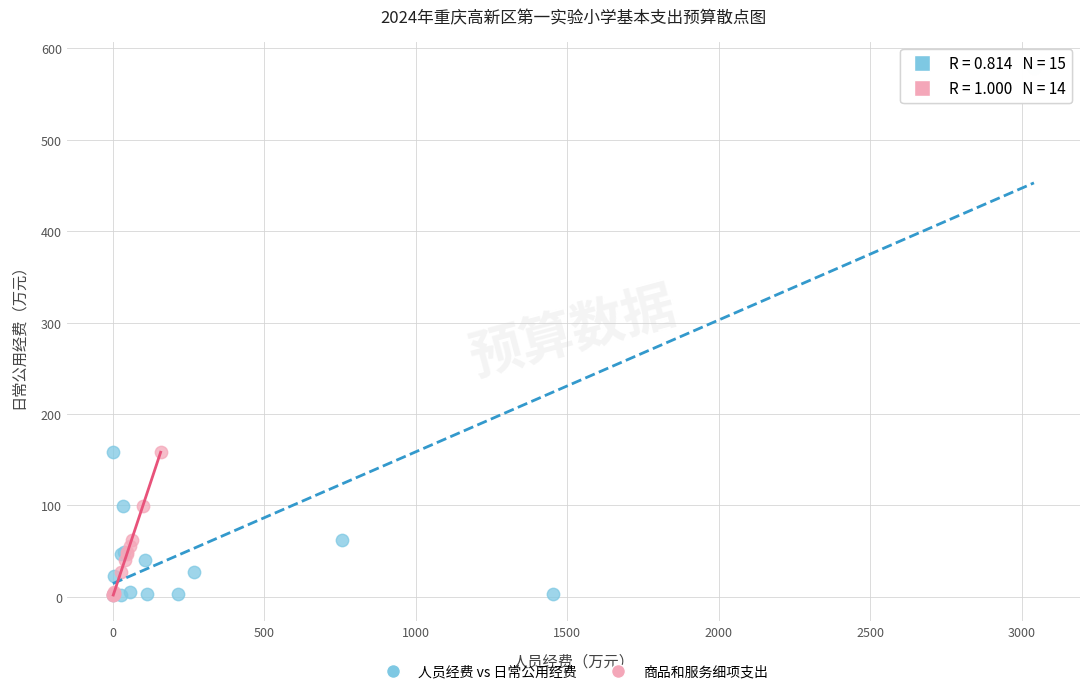

Which series has the largest Y range (max minus min)?

人员经费 vs 日常公用经费